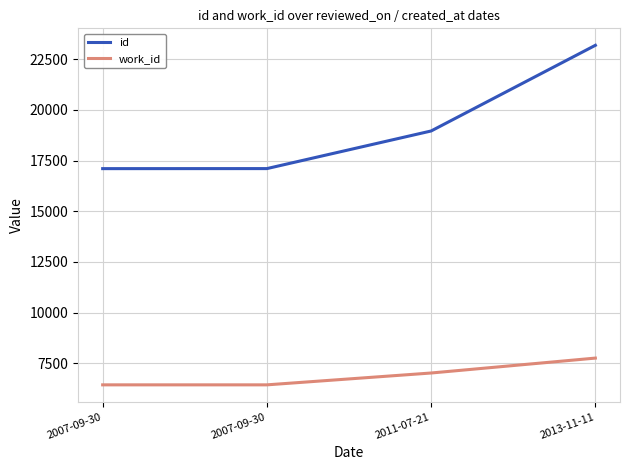

What are all the series names shown in the legend?

id, work_id